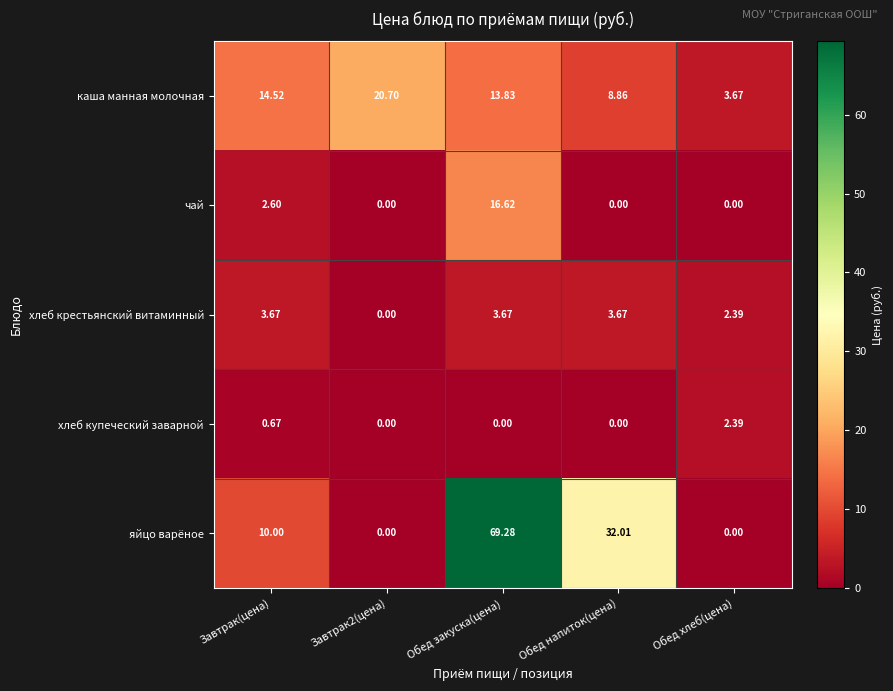

Which series changed the most between Завтрак2(цена) and Обед закуска(цена)?

яйцо варёное